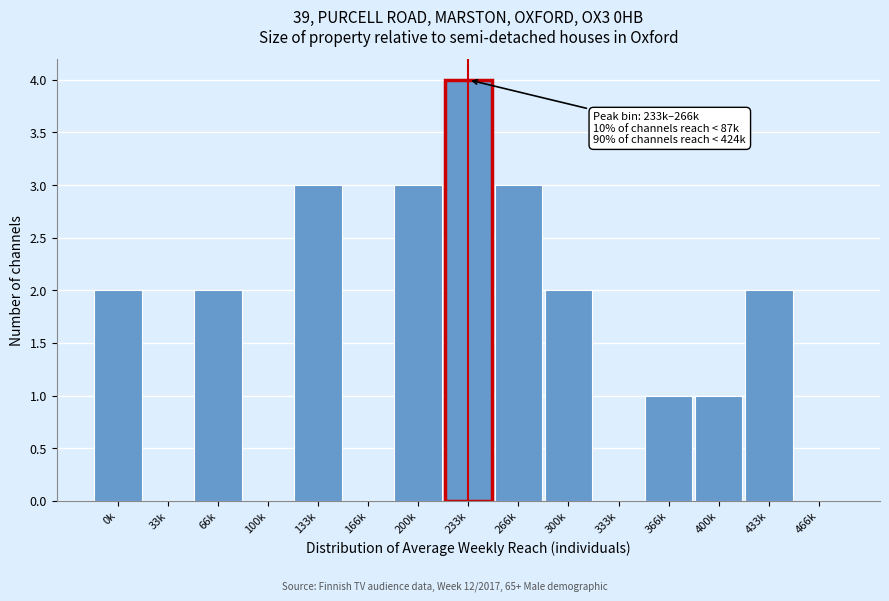

Reading left to right, transcribe all the data shown in this chart.

0k=2	33k=0	66k=2	100k=0	133k=3	166k=0	200k=3	233k=4	266k=3	300k=2	333k=0	366k=1	400k=1	433k=2	466k=0